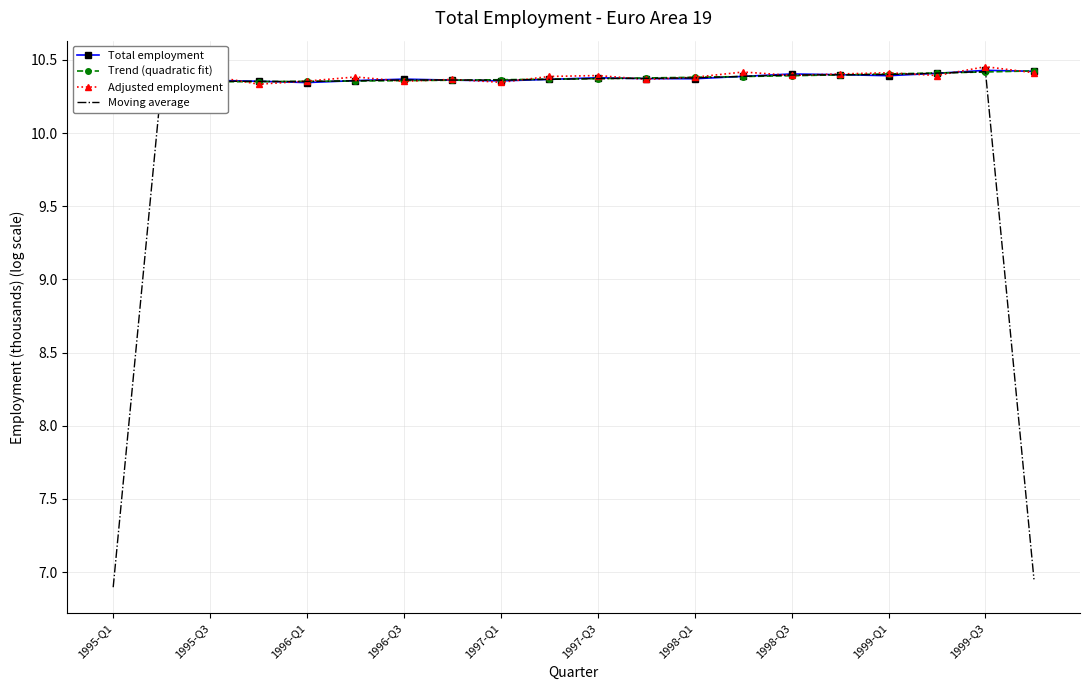

Reading right to left, list all the values displayed in this chart.

Total employment: 10.4	10.4	10.4	10.4	10.4	10.4	10.4	10.4	10.4	10.4	10.4	10.4	10.4	10.4	10.4	10.3	10.4	10.4	10.3	10.3
Trend (quadratic fit): 10.4	10.4	10.4	10.4	10.4	10.4	10.4	10.4	10.4	10.4	10.4	10.4	10.4	10.4	10.4	10.4	10.4	10.4	10.3	10.3
Adjusted employment: 10.4	10.5	10.4	10.4	10.4	10.4	10.4	10.4	10.4	10.4	10.4	10.3	10.4	10.4	10.4	10.4	10.3	10.4	10.3	10.4
Moving average: 7.0	10.4	10.4	10.4	10.4	10.4	10.4	10.4	10.4	10.4	10.4	10.4	10.4	10.4	10.4	10.4	10.4	10.4	10.3	6.9